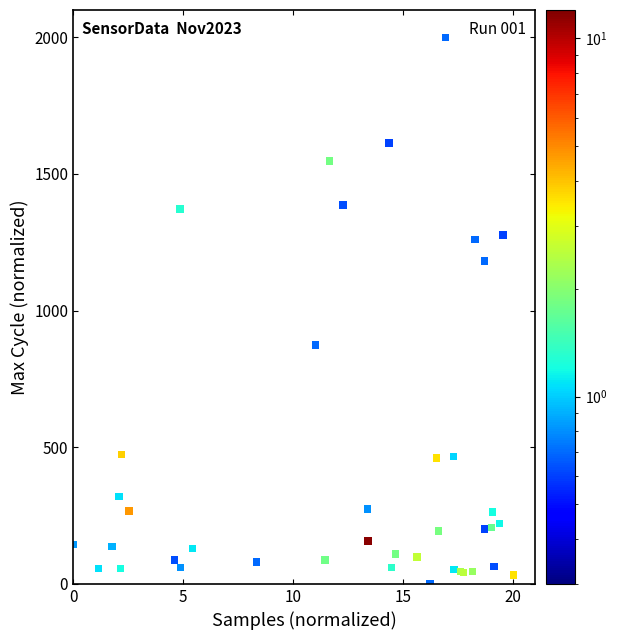

What Y value in the scatter plot is closest to 1000?

873.7